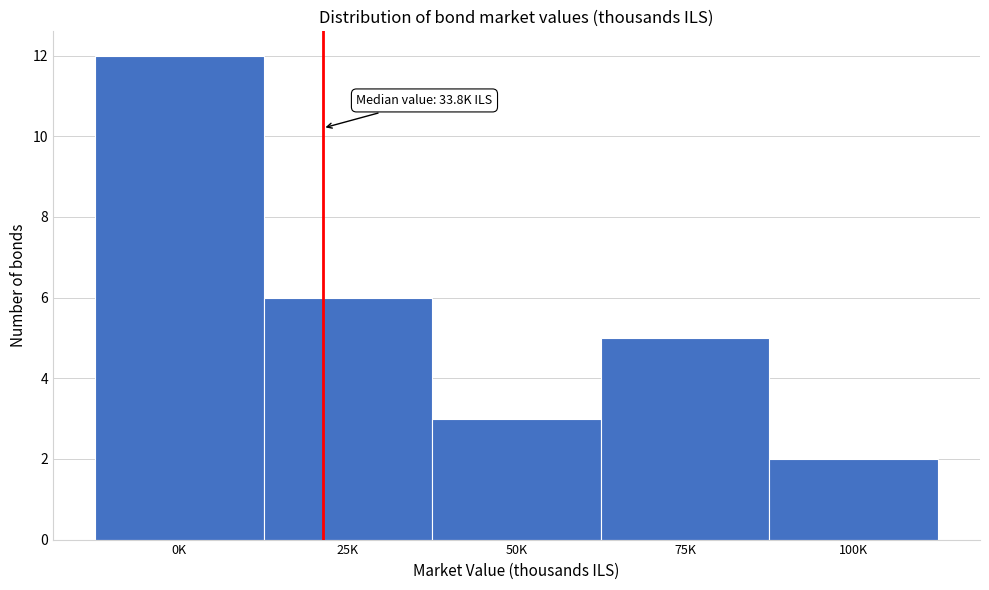

Reading left to right, what are all the values shown in this chart?

0K=12	25K=6	50K=3	75K=5	100K=2